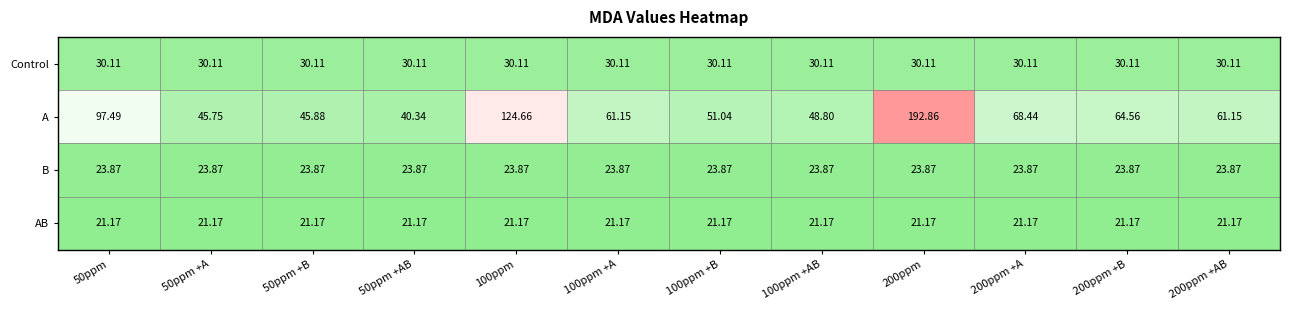

Which series has the largest total across all categories?

A